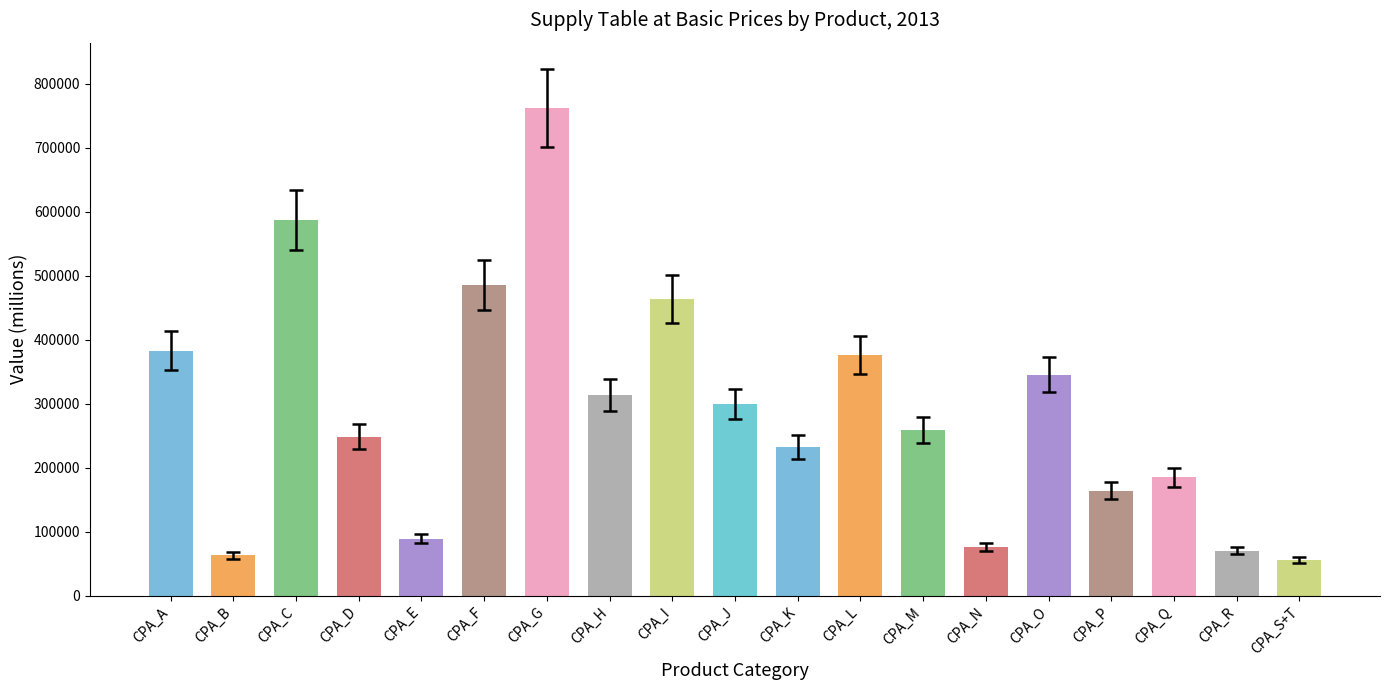

What is the label of the 1st bar from the left?

CPA_A